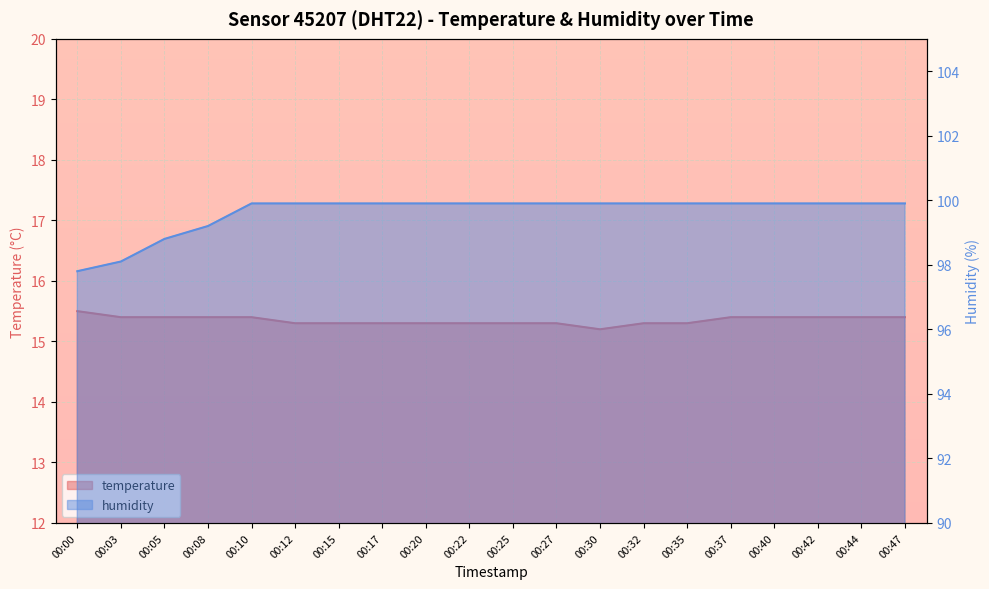

What is the sum of all humidity values?

1992.3